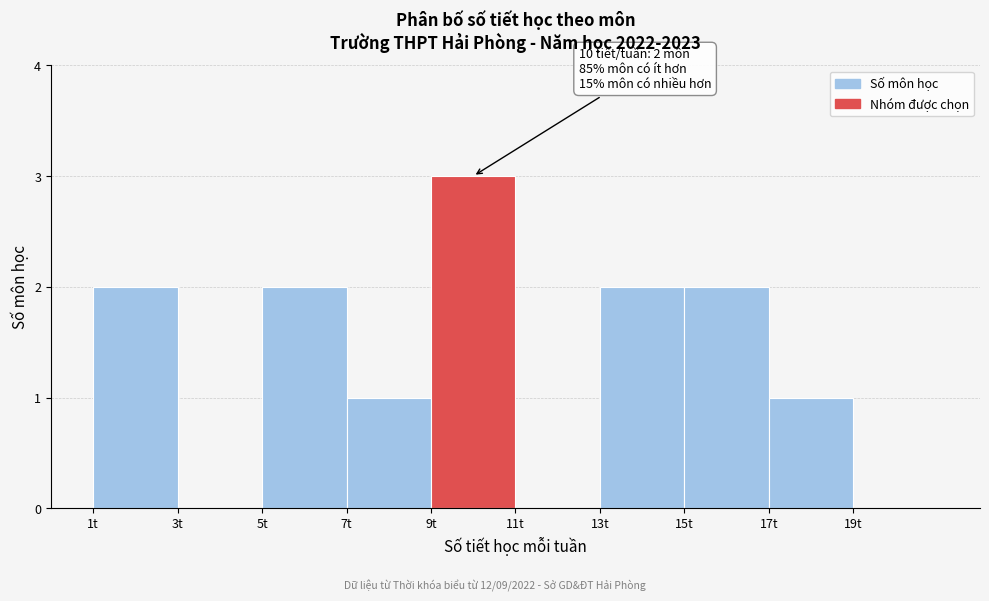

Over which range of the x-axis is the bar tallest?

9 to 11